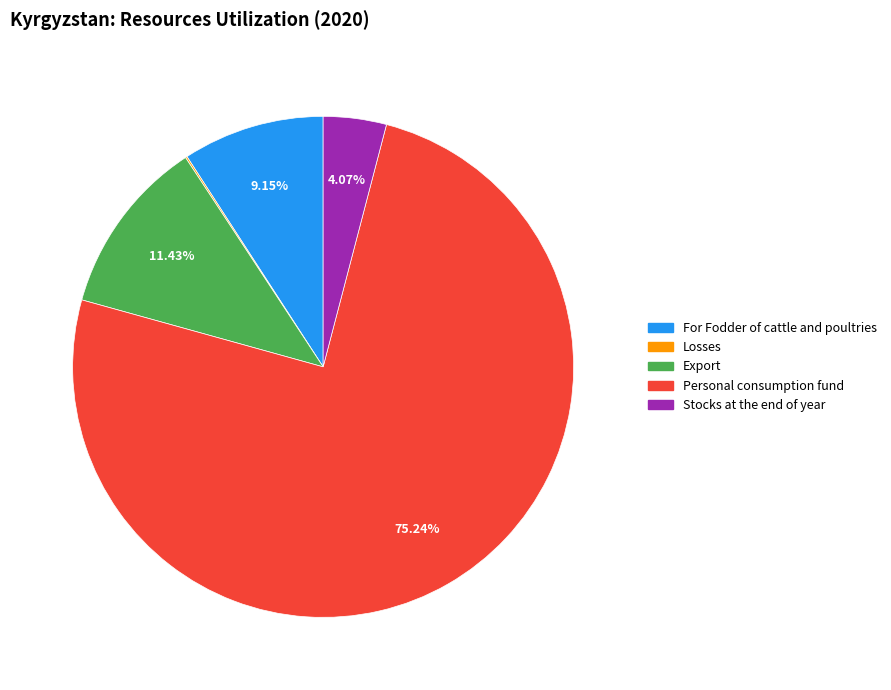

What percentage is the Personal consumption fund slice, to the nearest percent?

75%